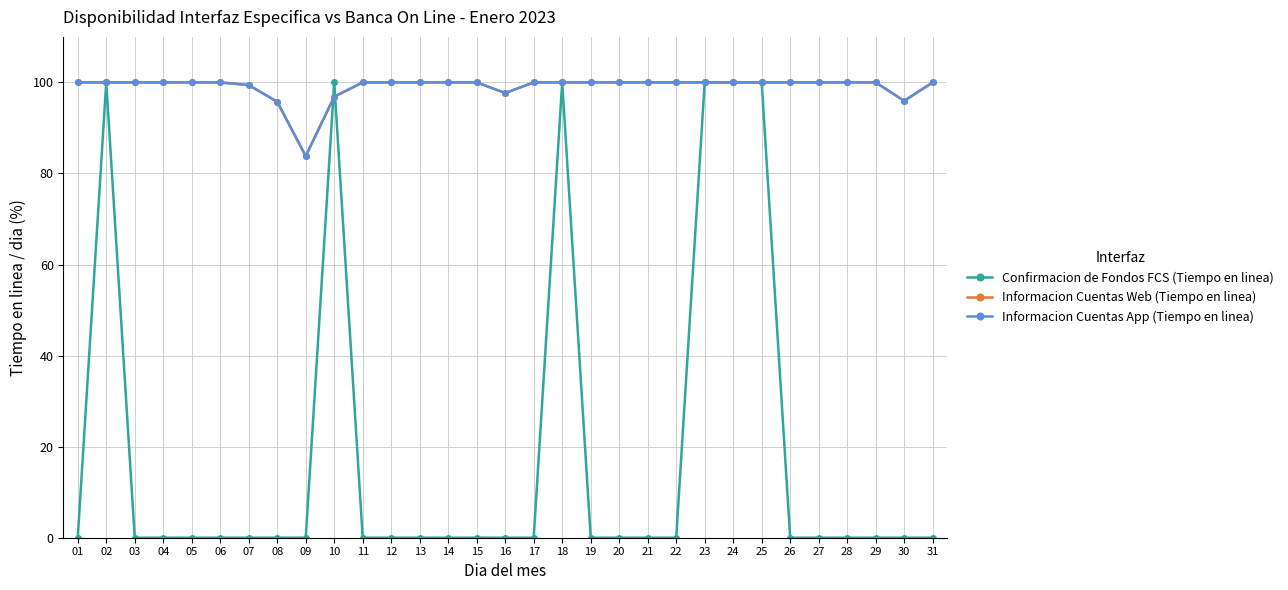

What is the approximate value of Informacion Cuentas App (Tiempo en linea) at 22?

100.0